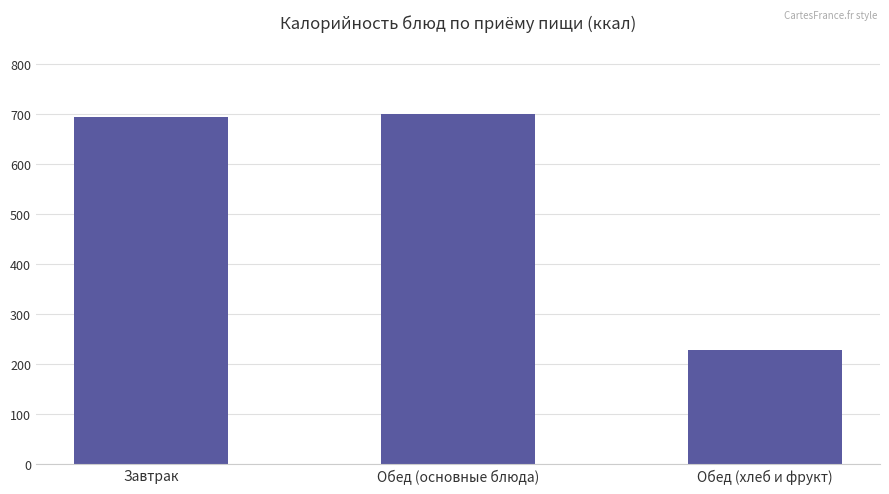

At which label is the value closest to 463?

Завтрак